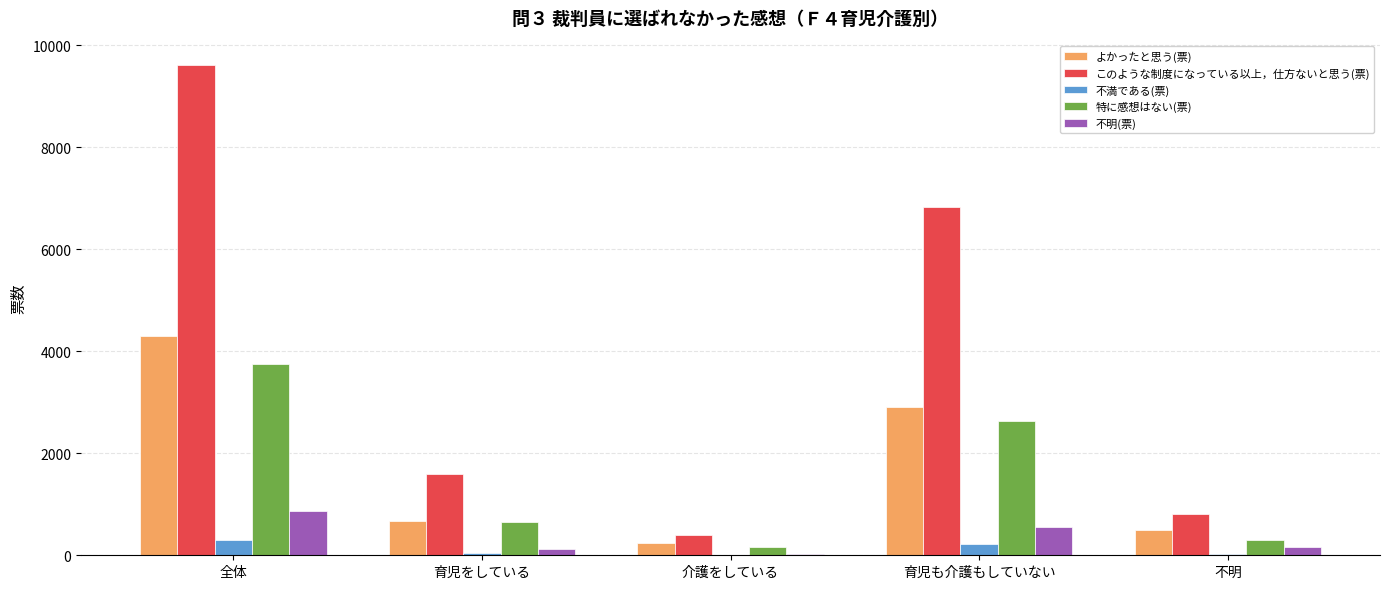

Is it true that 不満である(票) equals 7 at 介護をしている?

True